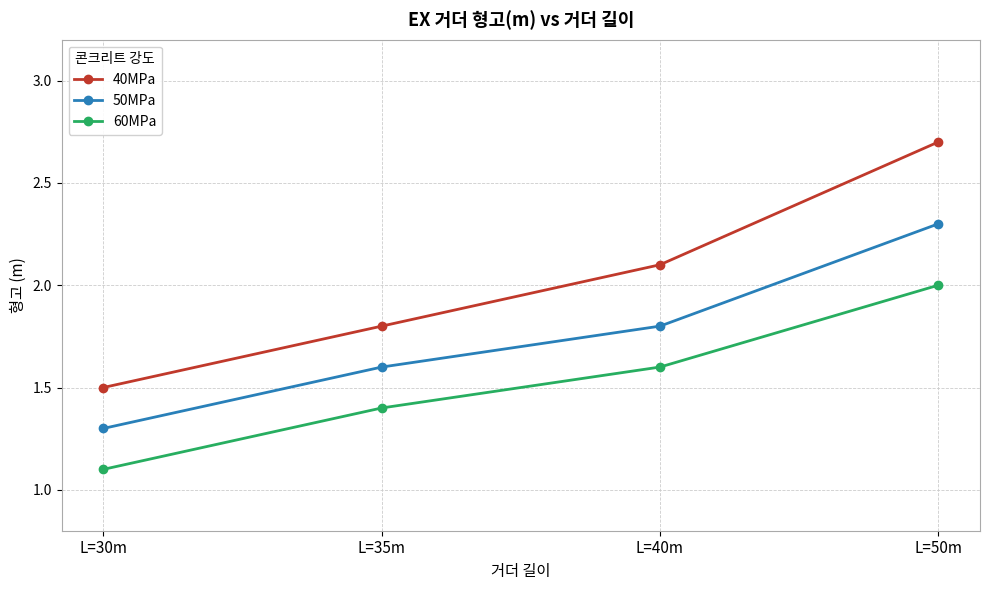

What is the label of the 3rd point from the left?

L=40m